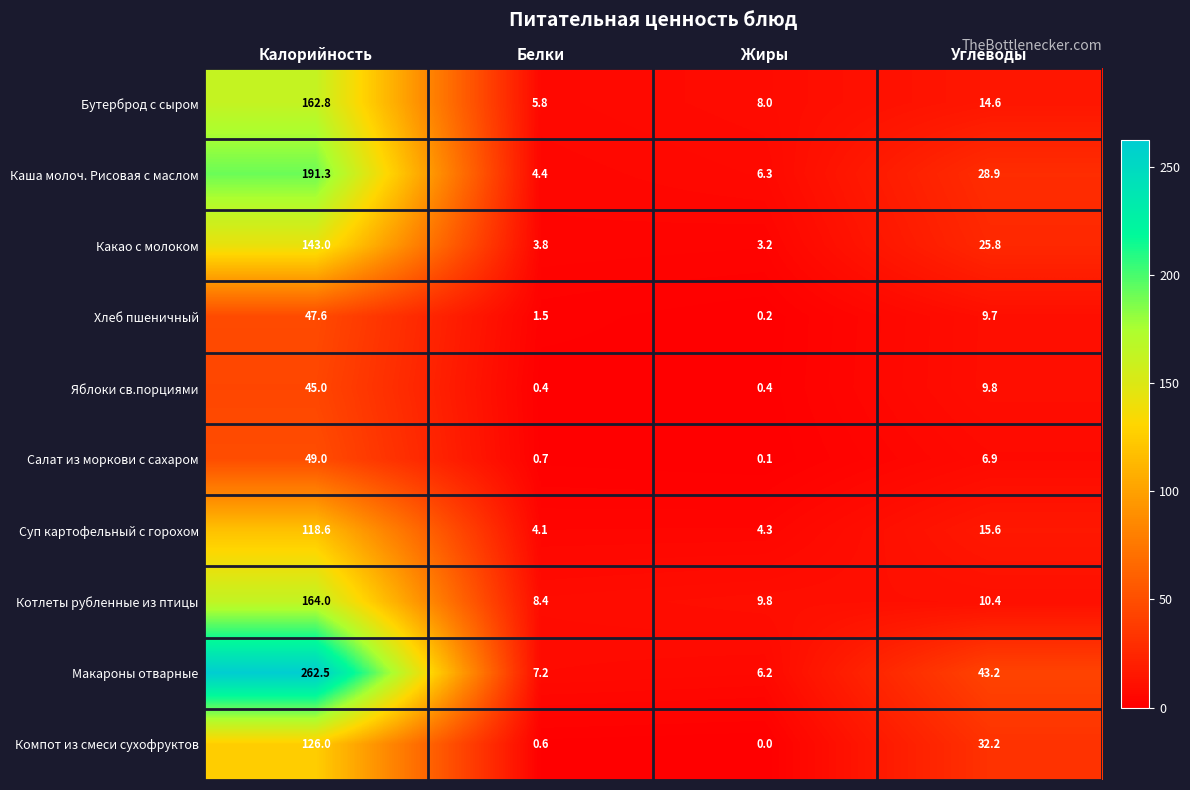

The value of Макароны отварные at Углеводы is 43.2. True or false?

True